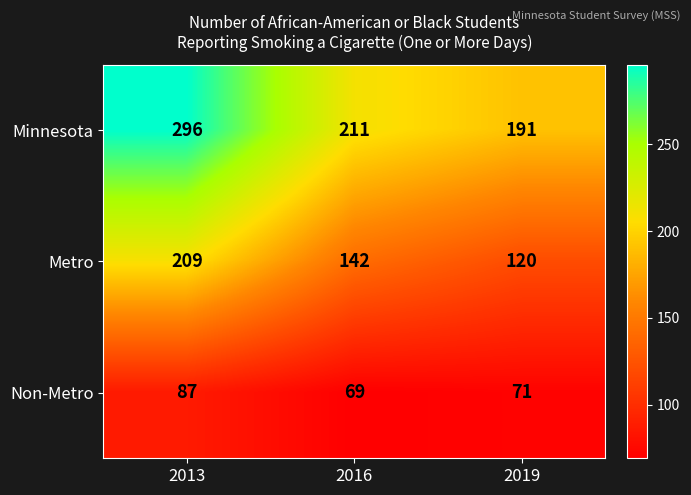

Which label corresponds to the smallest value in the chart?

2016